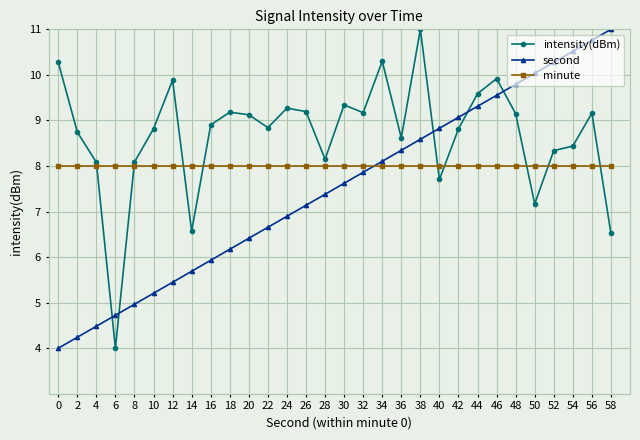

What is the spread (max minus min) of values at 46?

1.9